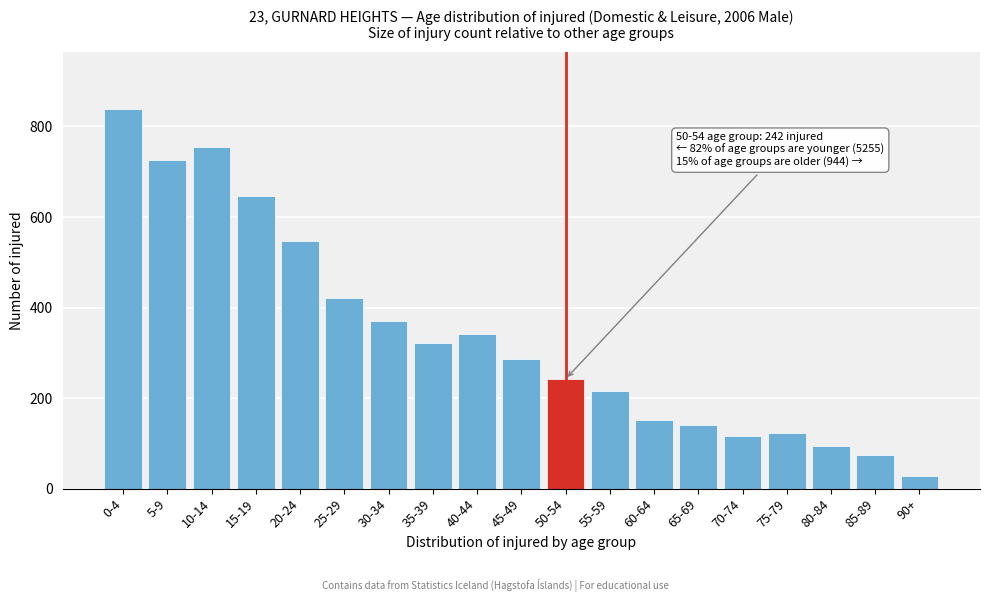

Reading left to right, what are all the values shown in this chart?

0-4=839	5-9=727	10-14=754	15-19=647	20-24=547	25-29=422	30-34=370	35-39=321	40-44=341	45-49=287	50-54=242	55-59=215	60-64=151	65-69=141	70-74=117	75-79=123	80-84=94	85-89=74	90+=29